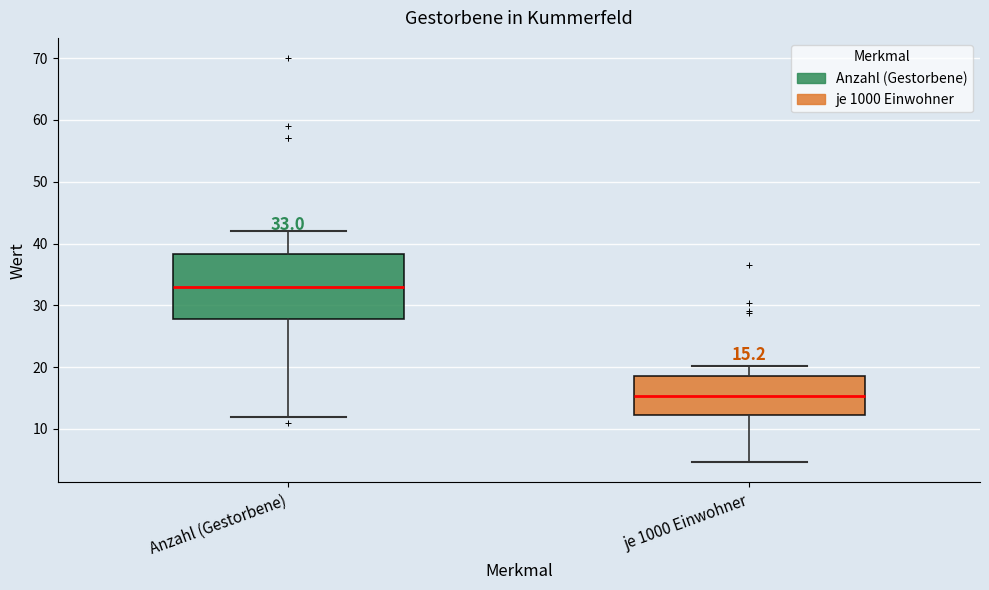

Which box's median line is the highest?

Anzahl (Gestorbene)